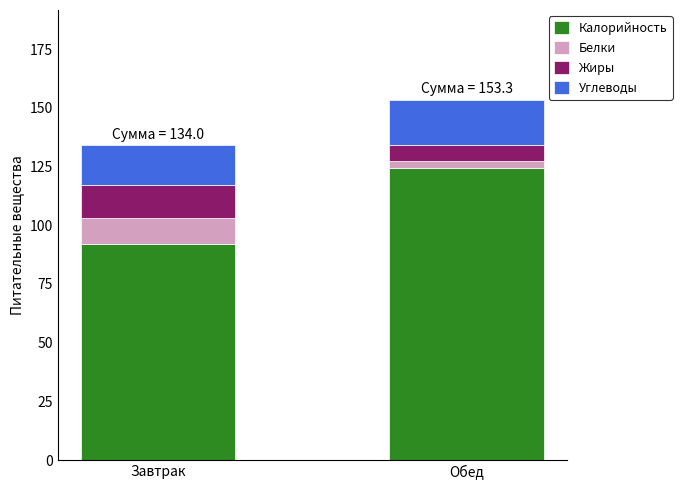

At which category is the sum across all series the highest?

Обед